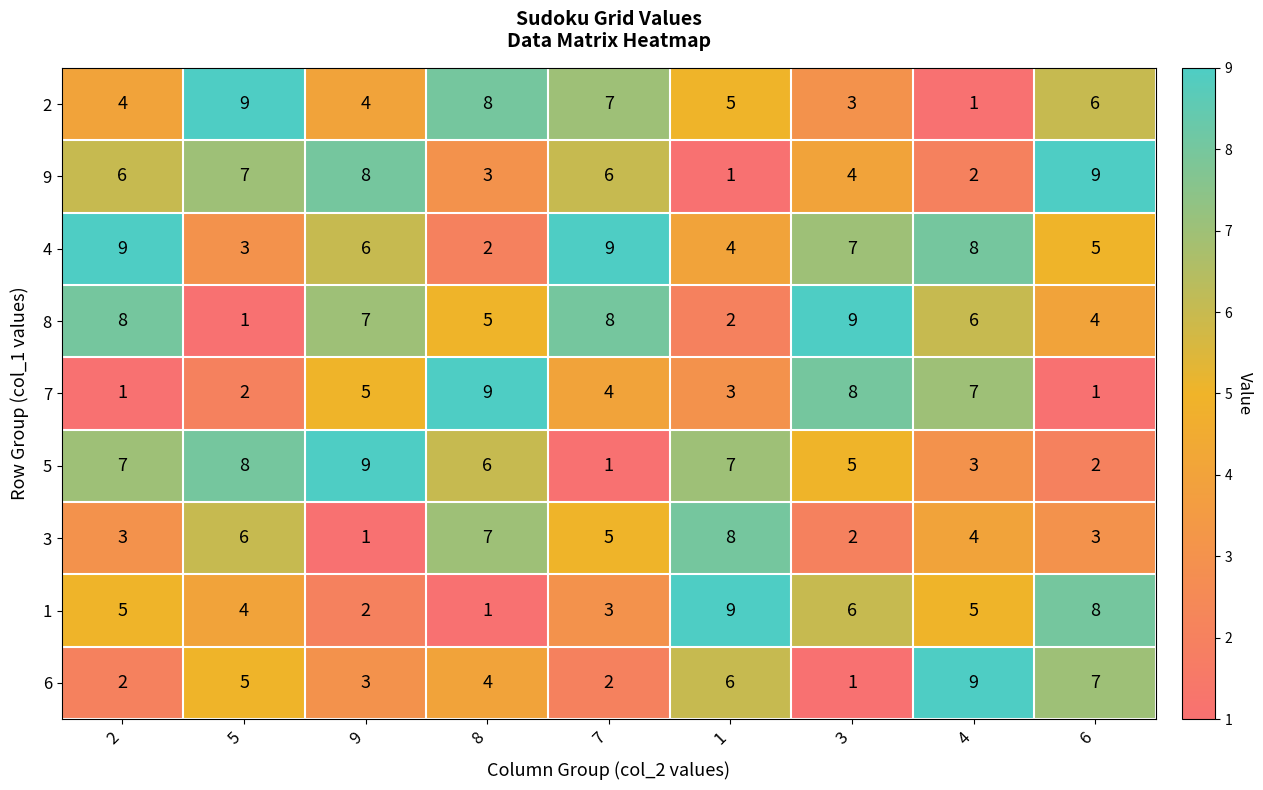

What is the greatest value displayed?

9